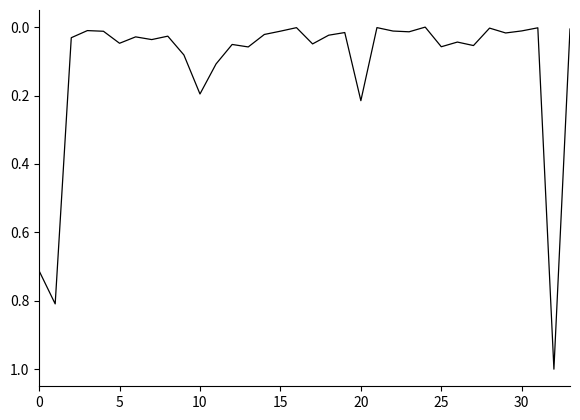

What is the maximum value shown in the chart?

1.0